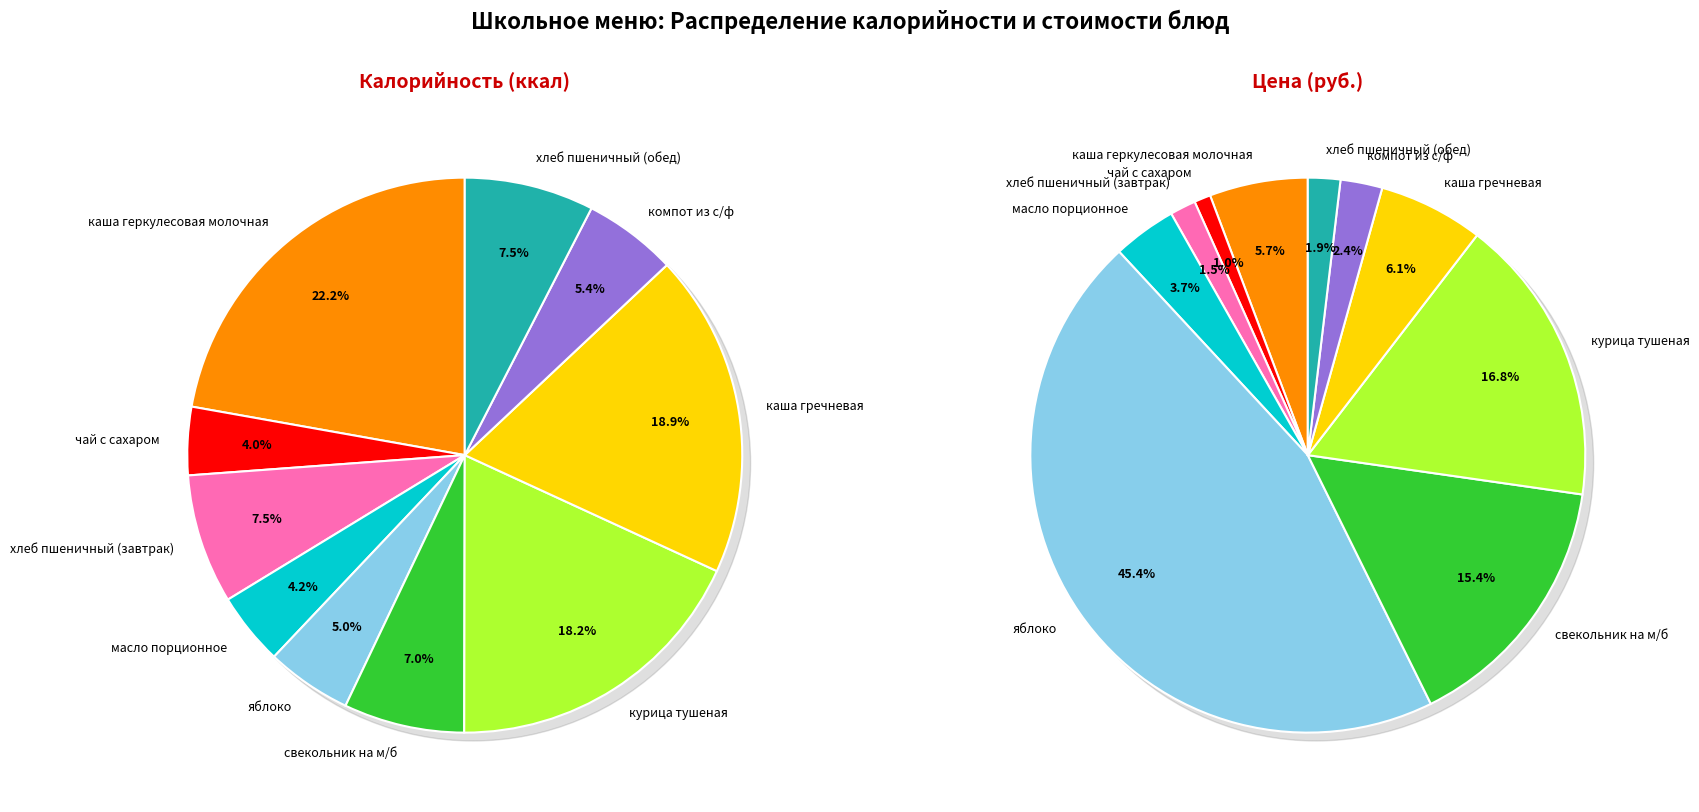

Which slice is the smallest?

чай с сахаром